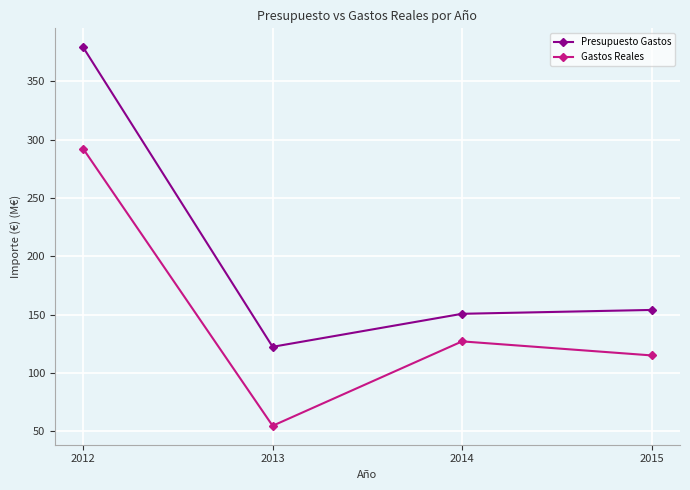

What value does the Gastos Reales series have at 2012?

292.3